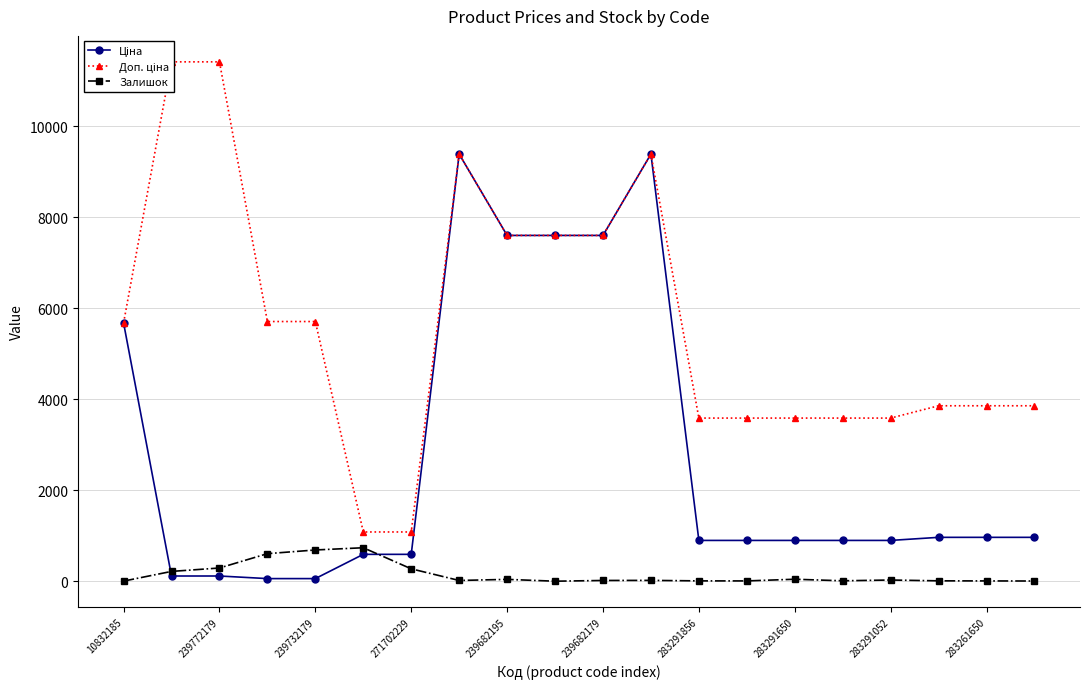

How many interior local peaks does the Залишок series have?

5